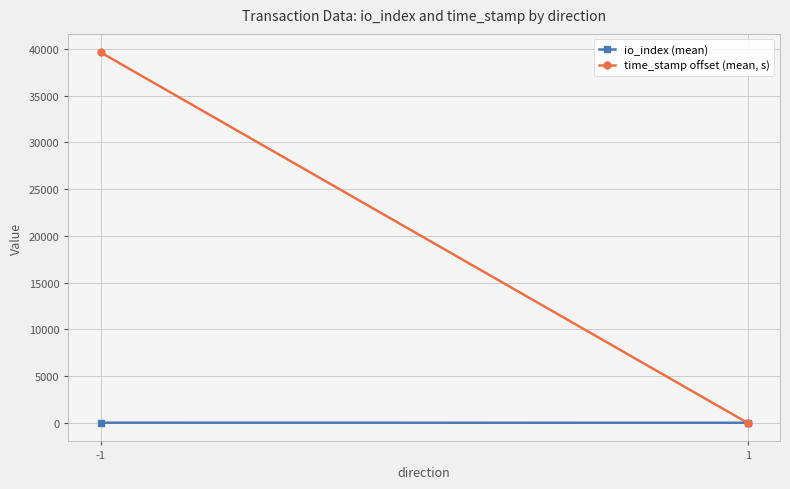

What is the highest value of the io_index (mean) series?

19.7